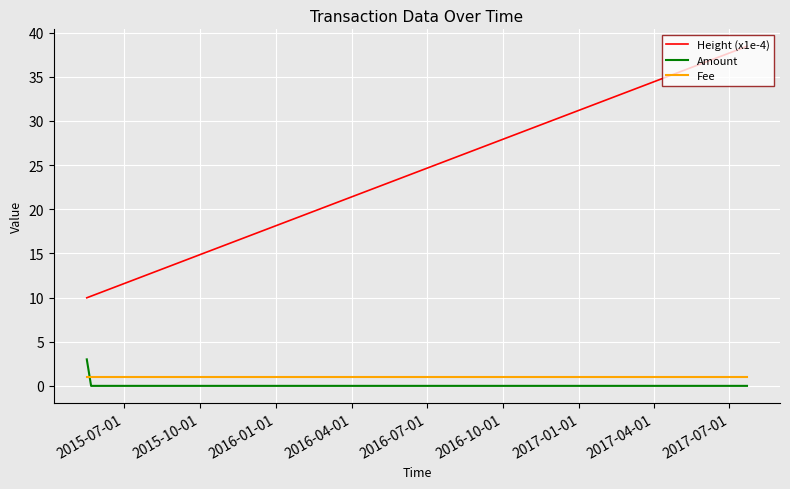

Reading left to right, list all the values displayed in this chart.

Height (x1e-4): 10.0	10.2	15.2	38.4
Amount: 3.0	0.0	0.0	0.0
Fee: 1.0	1.0	1.0	1.0